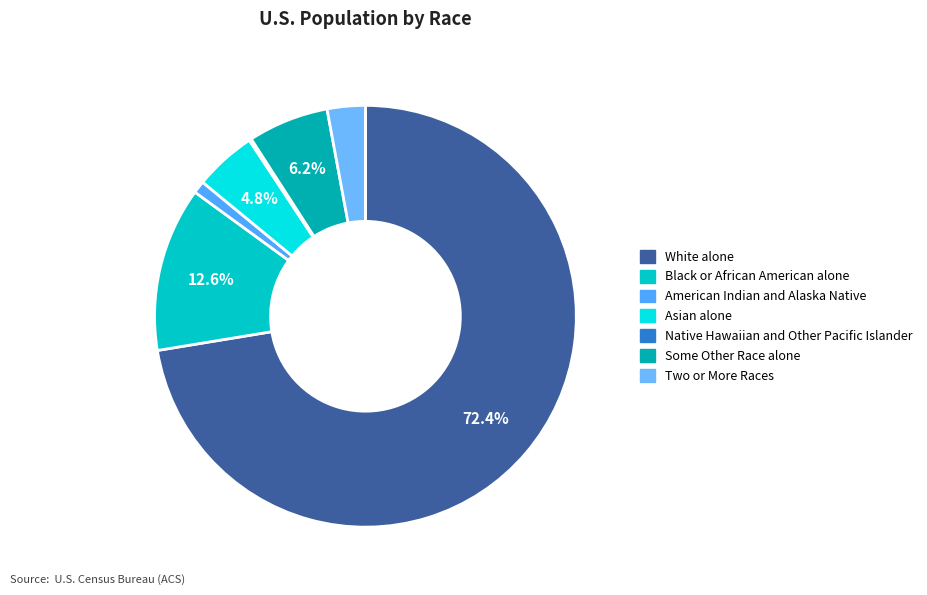

Which category has the smallest portion of the pie?

Native Hawaiian and Other Pacific Islander